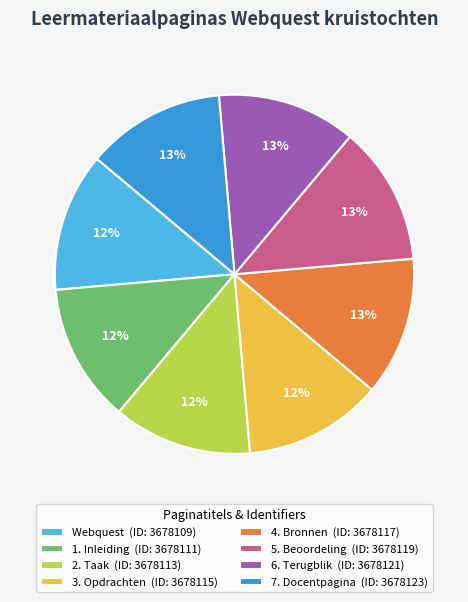

Combined, do 2. Taak (ID: 3678113) and 7. Docentpagina (ID: 3678123) account for over 50%?

No